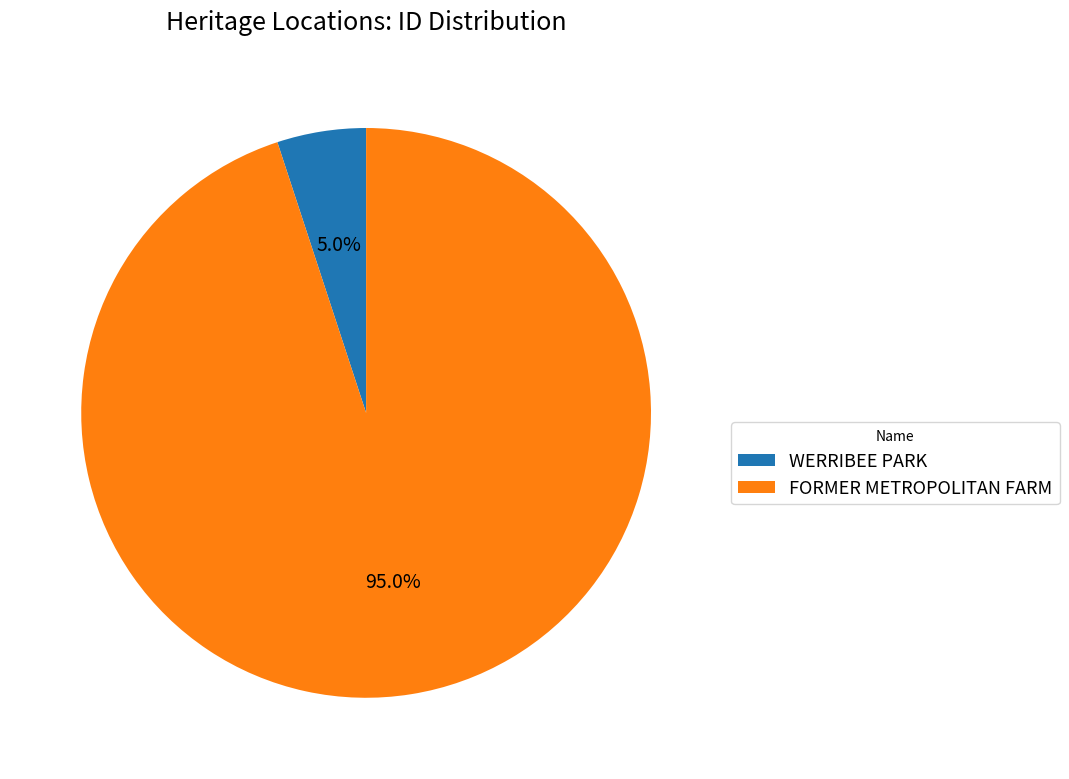

The WERRIBEE PARK slice represents 5% of the pie. True or false?

True